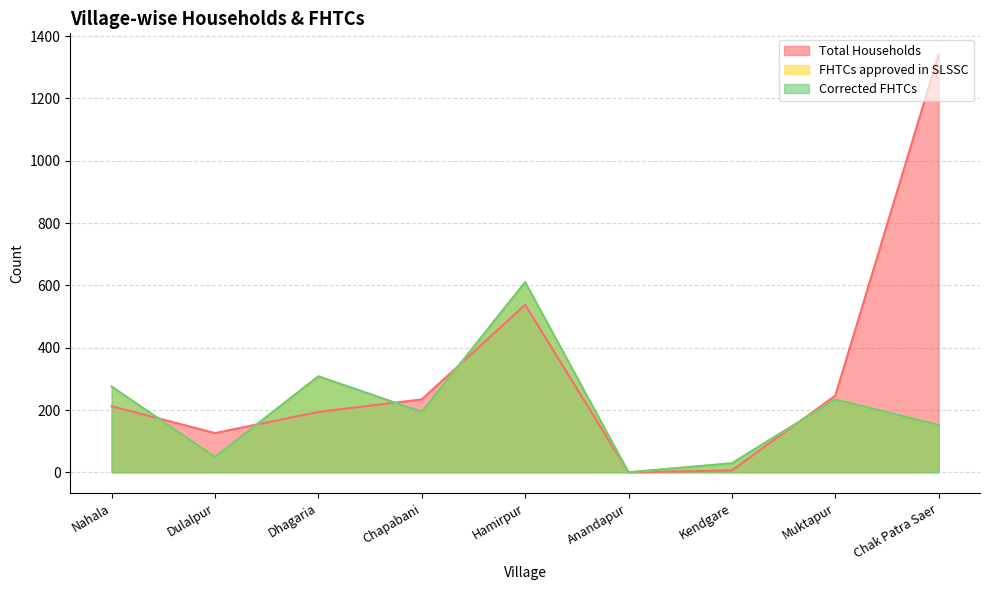

Is the value of FHTCs approved in SLSSC at Muktapur greater than the value of Total Households at Chapabani?

No